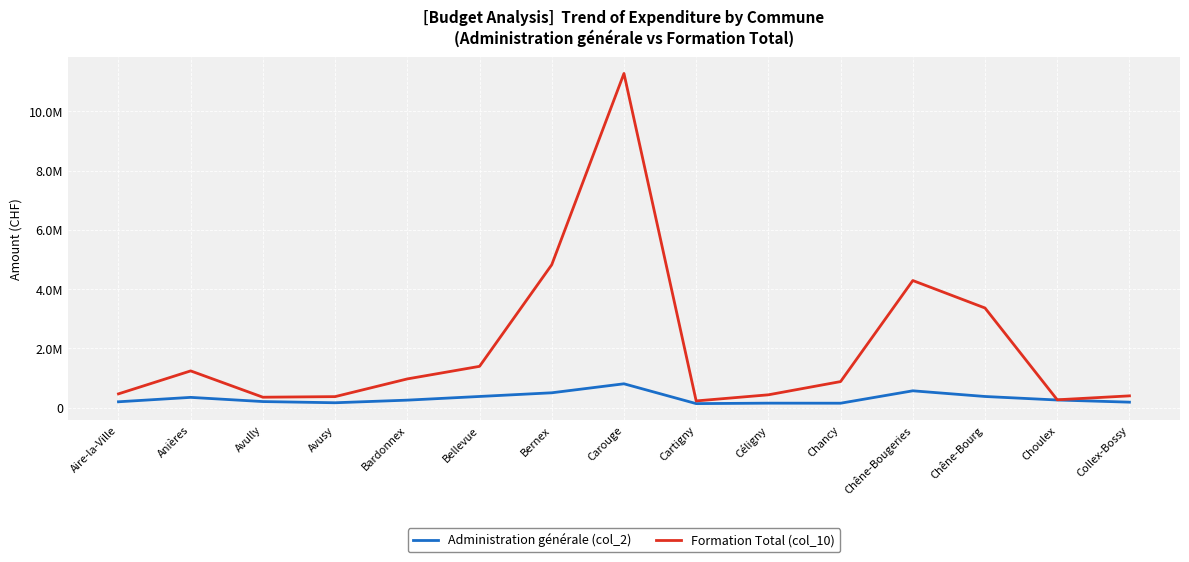

At how many categories does at least one series exceed 561812?

8